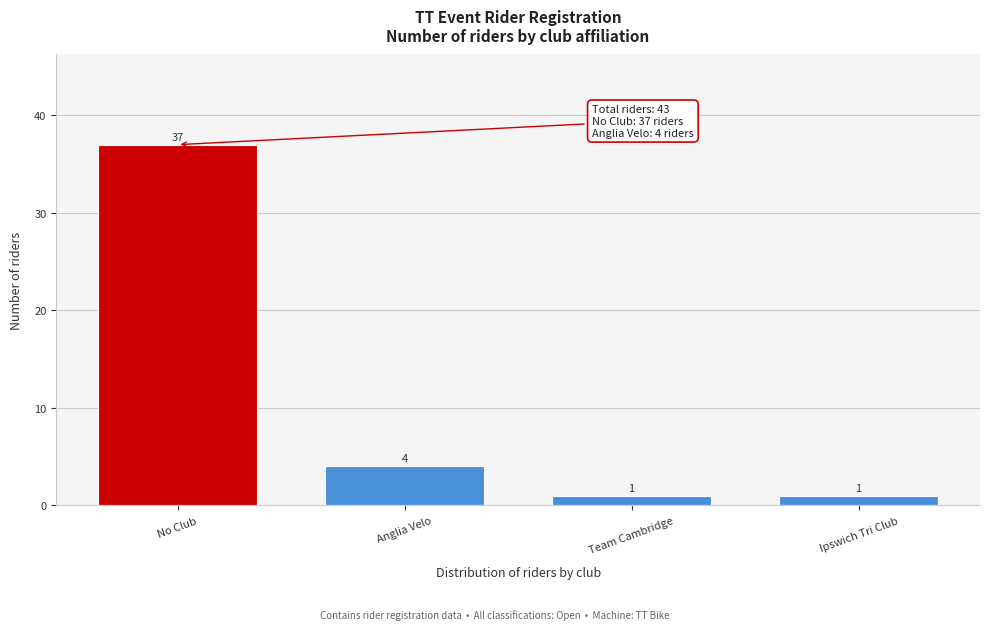

Reading left to right, what are all the values shown in this chart?

37	4	1	1